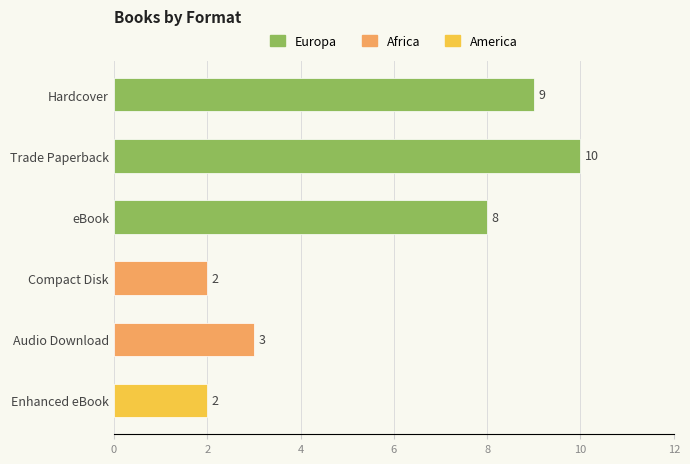

Does the chart contain any negative values?

No